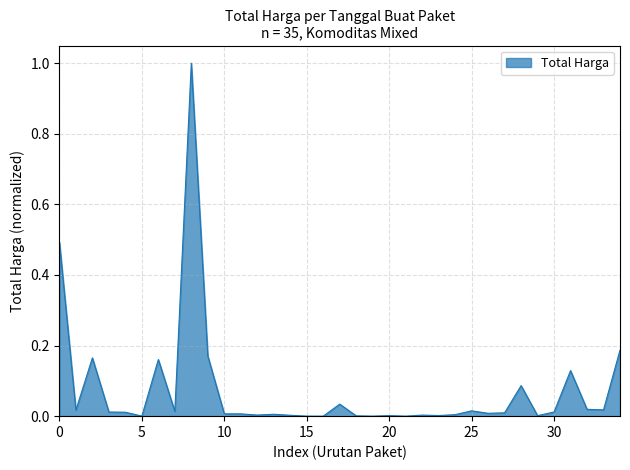

What is the greatest value displayed?

1.0